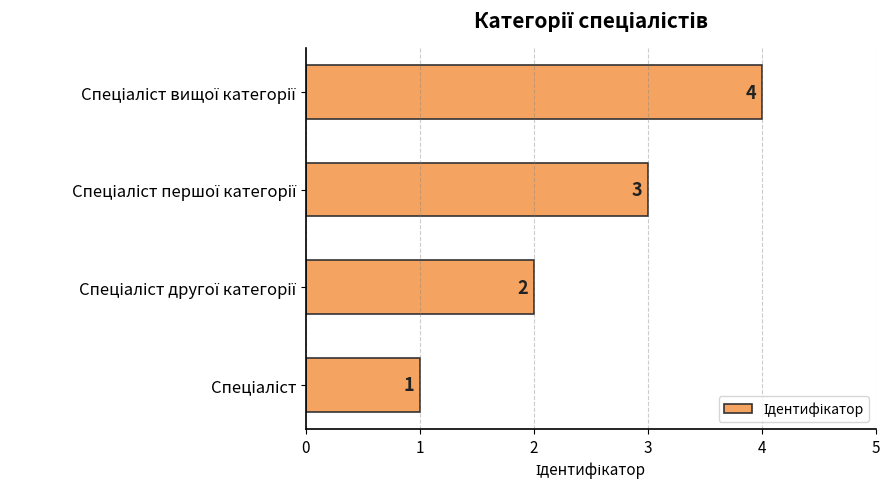

Count the values in the range 2 to 4.

3